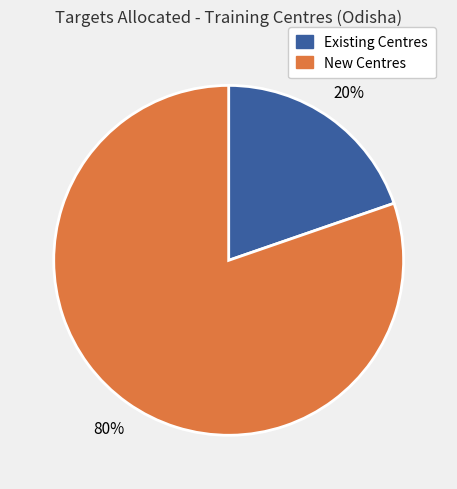

How many slices are in this pie chart?

2